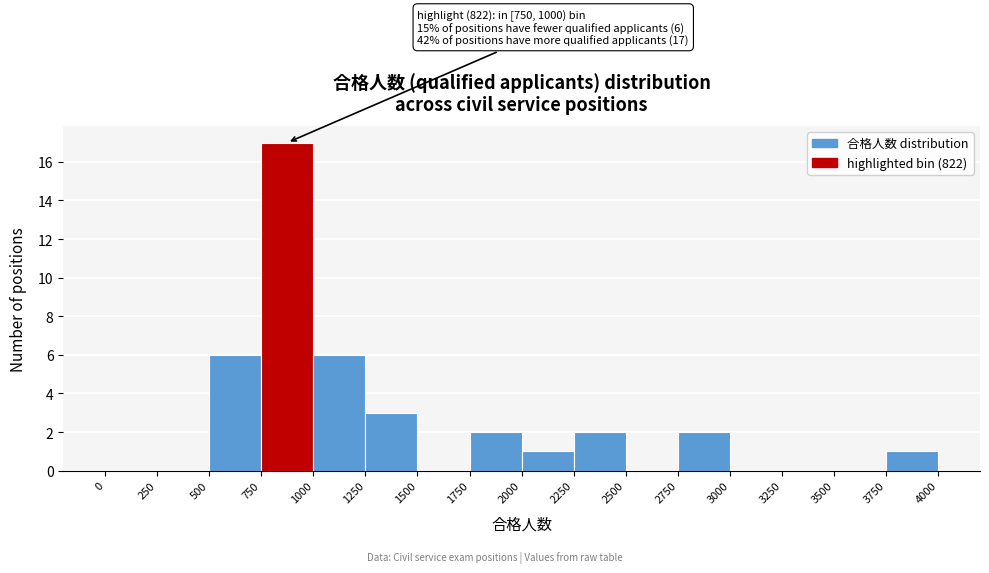

Over which range of the x-axis is the bar tallest?

750 to 1000